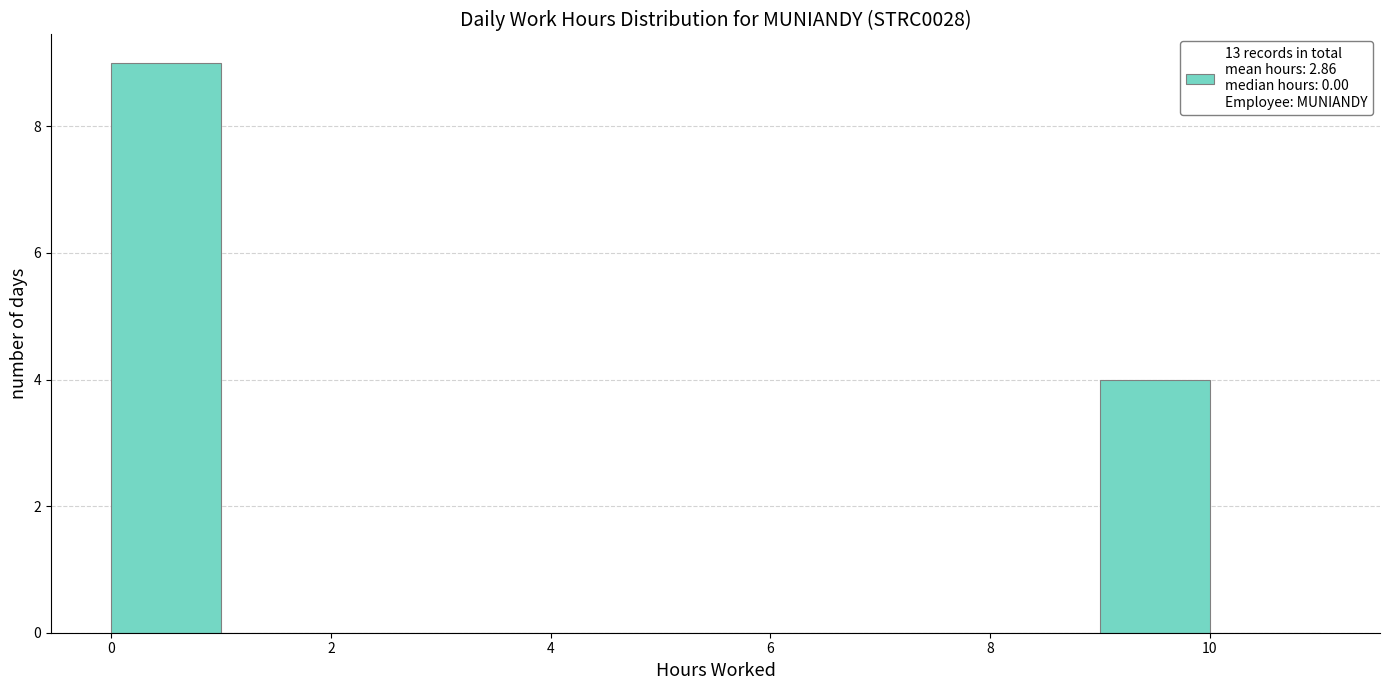

Over which range of the x-axis is the bar tallest?

0 to 1